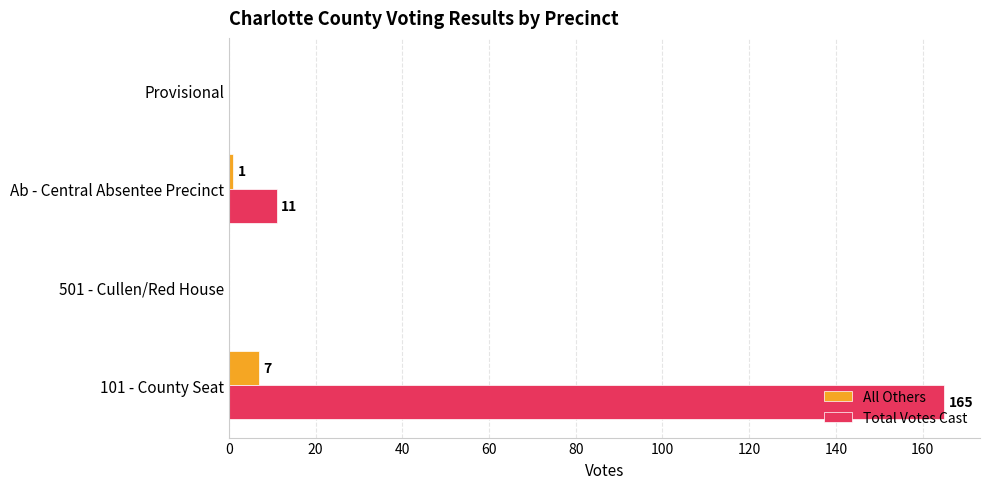

What is the highest value of the Total Votes Cast series?

165